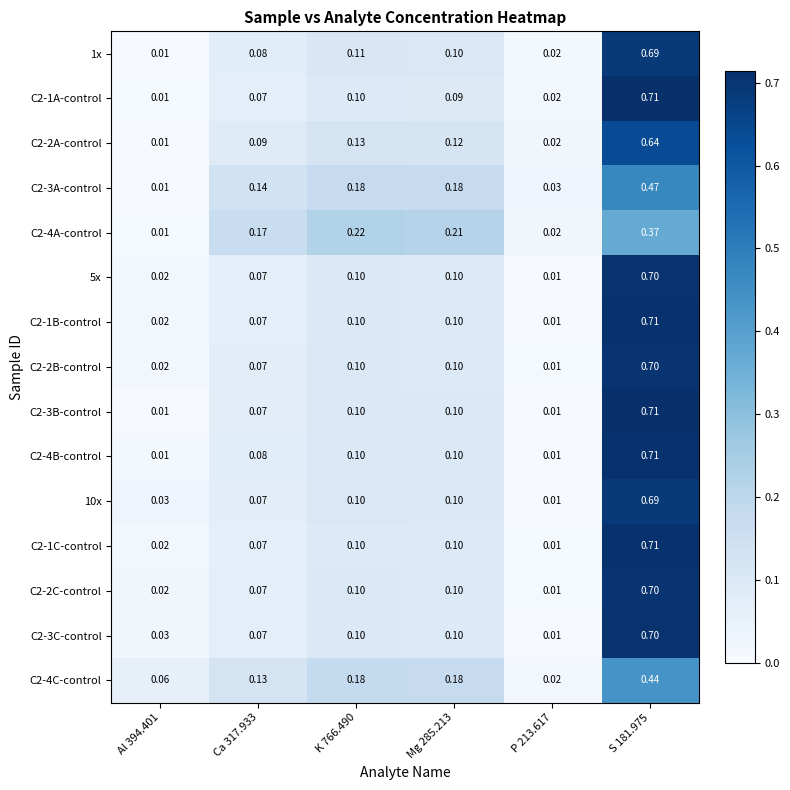

Is the value of 1x at P 213.617 greater than the value of C2-4B-control at Mg 285.213?

No